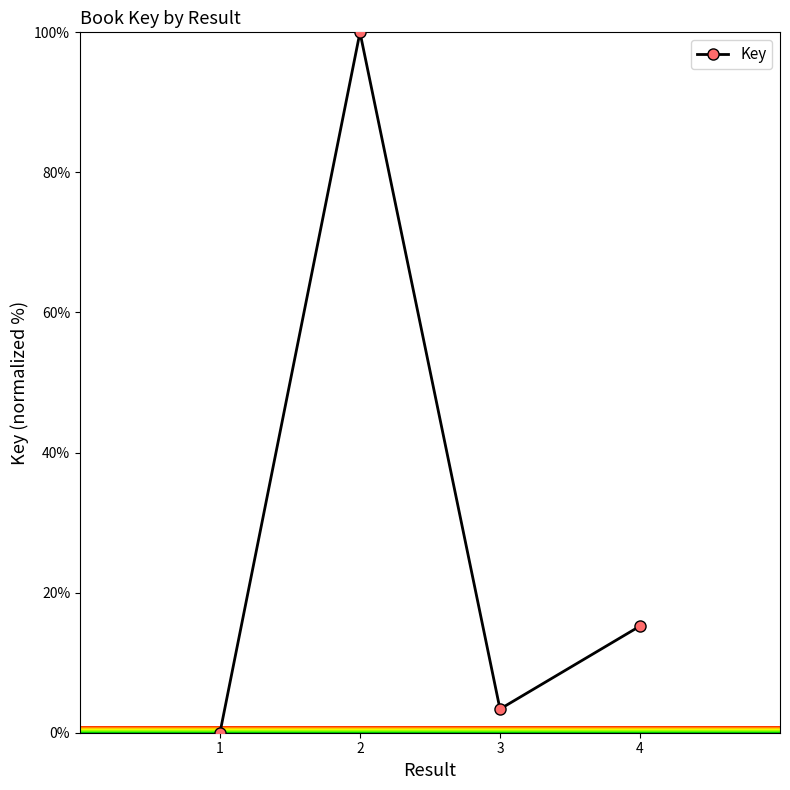

Reading left to right, extract all data points from this chart.

0.0	100.0	3.4	15.2